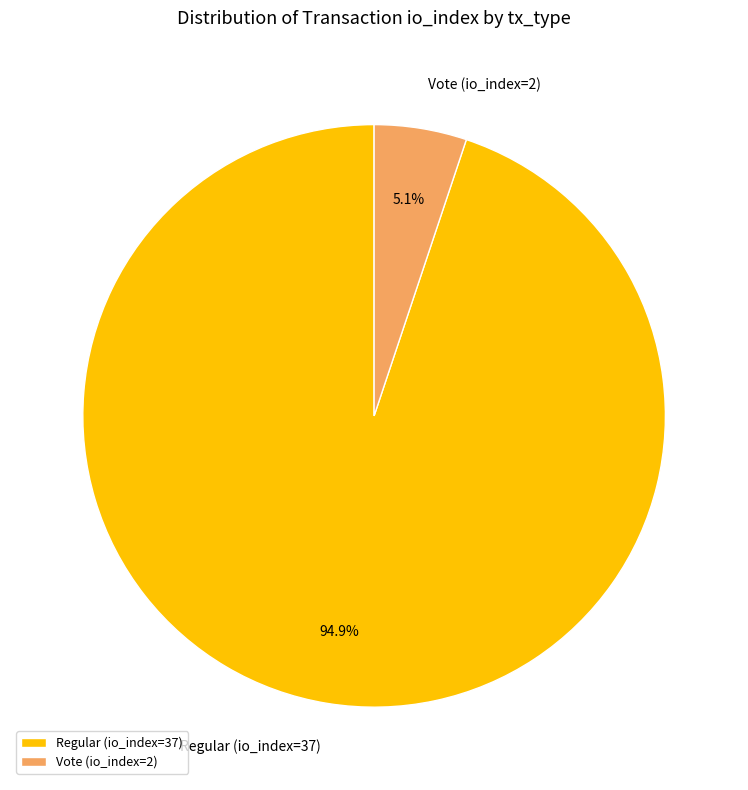

Which has a higher value, Vote (io_index=2) or Regular (io_index=37)?

Regular (io_index=37)